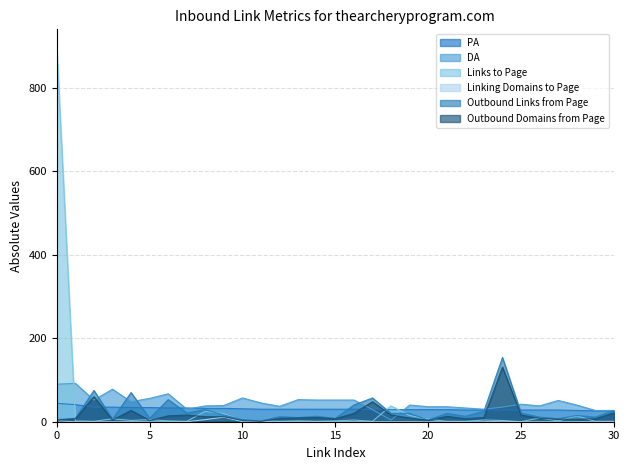

What is the lowest value of the Outbound Domains from Page series?

1